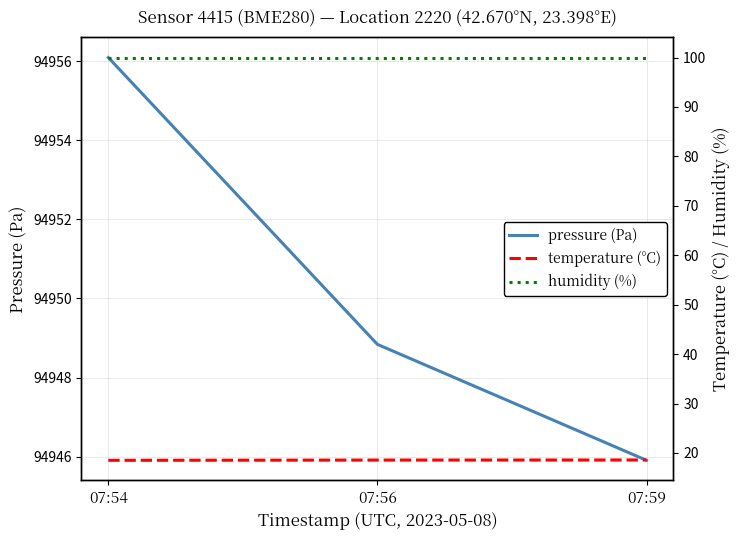

Count the number of categories in the chart.

3